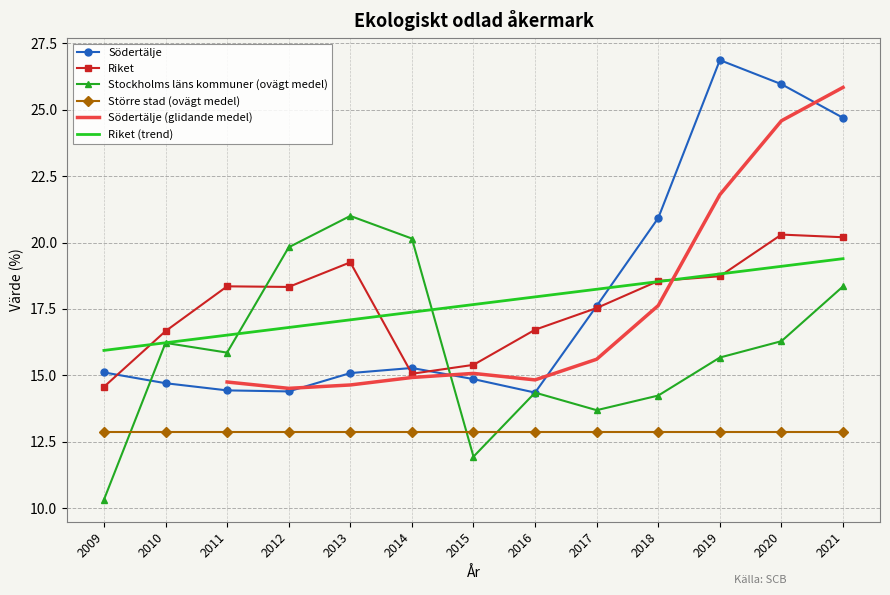

The Större stad (ovägt medel) series shows 22.5 at 2018. True or false?

False